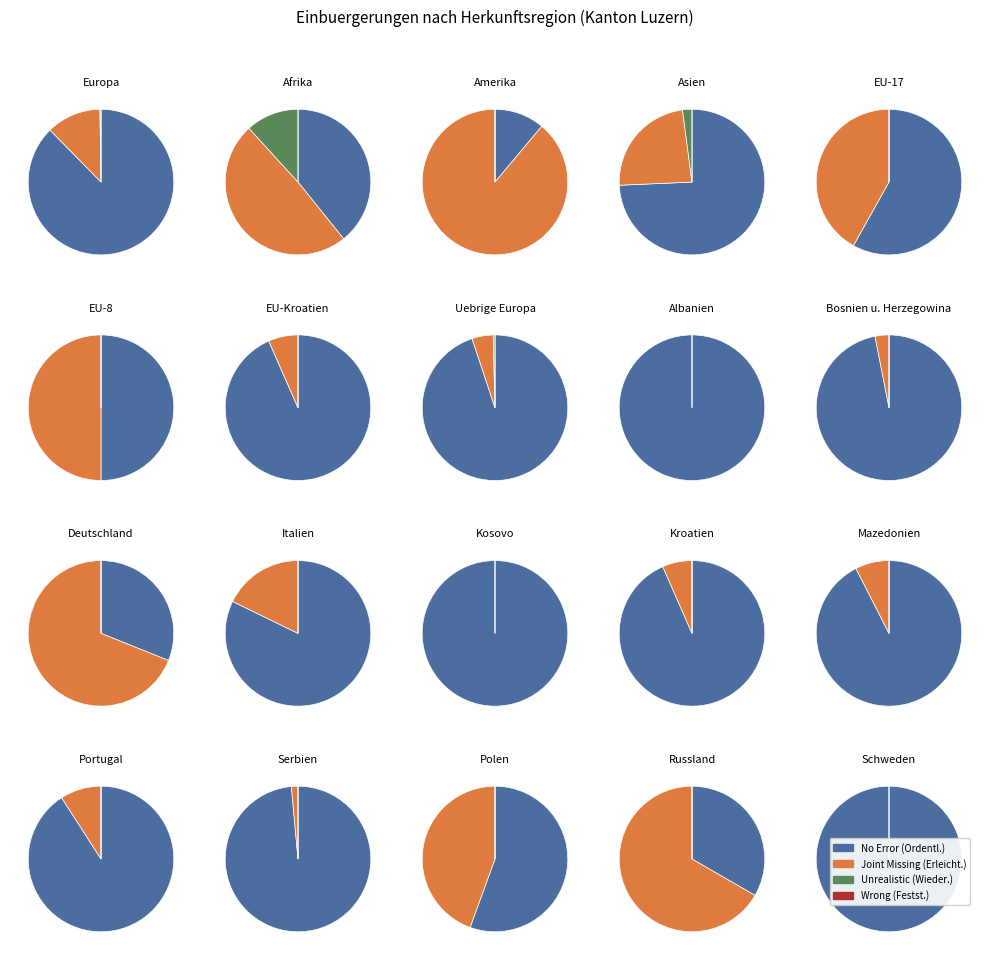

What is the smallest slice in the pie chart?

3